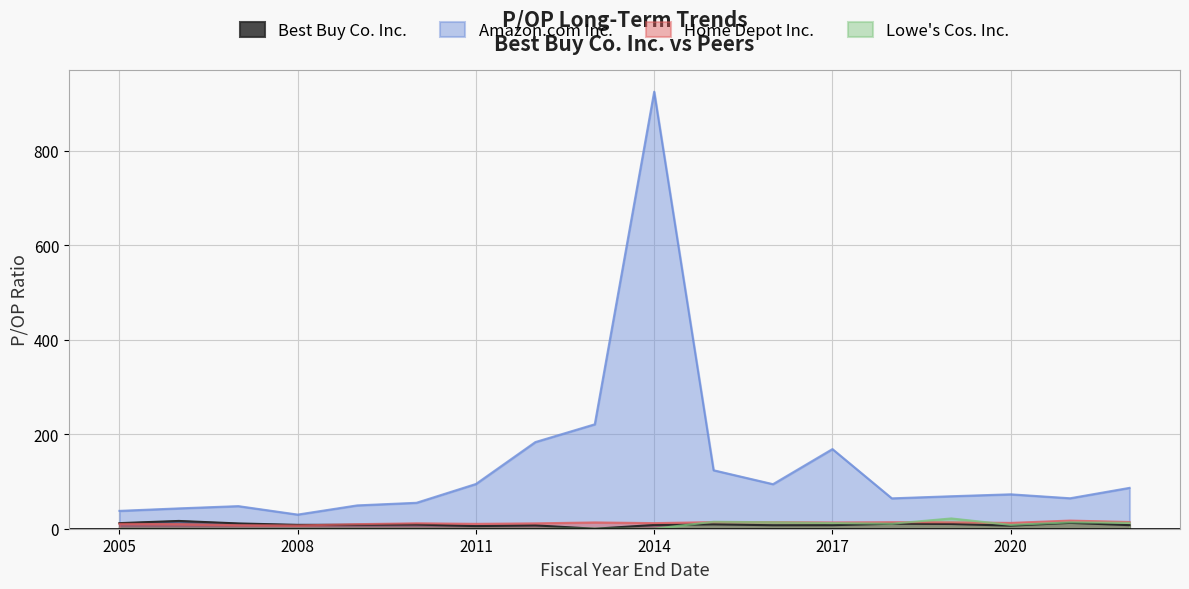

Which series has the largest total across all categories?

Amazon.com Inc.